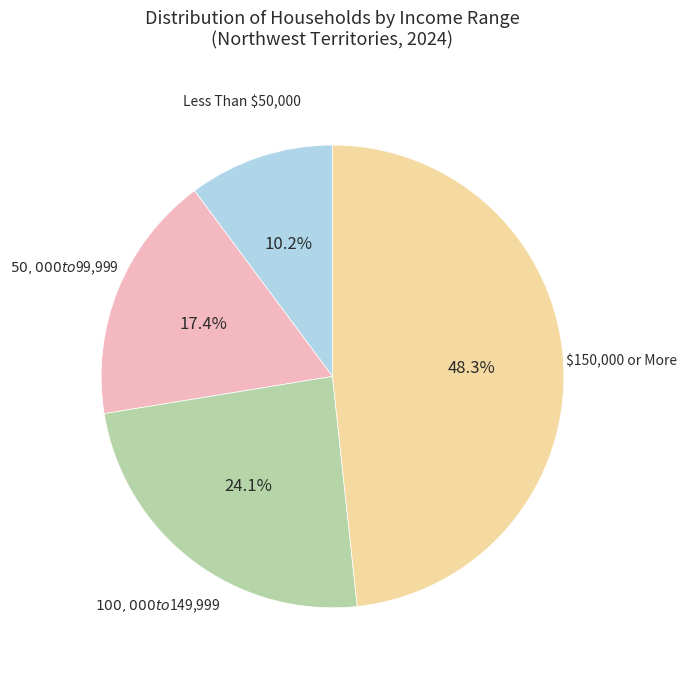

To the nearest percent, what percentage of the pie is $150,000 or More?

48%